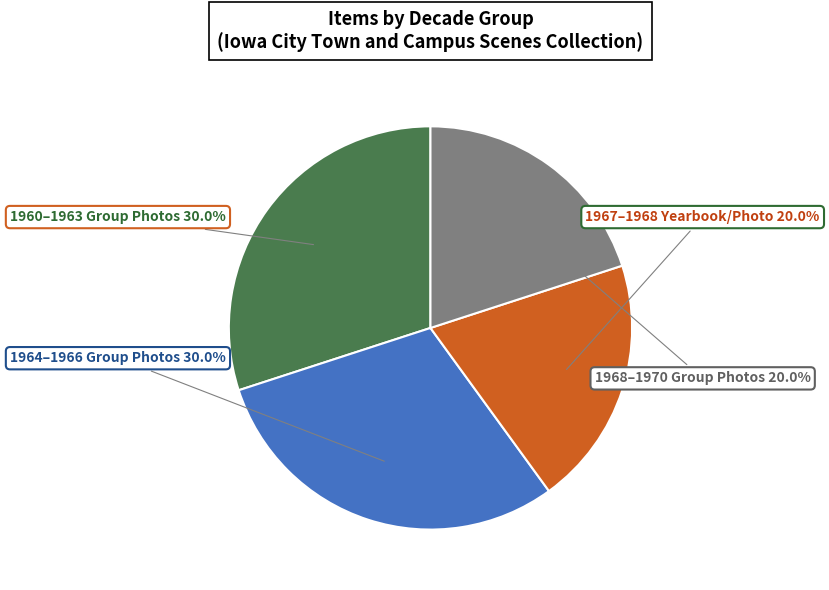

Count the number of slices in the pie.

4